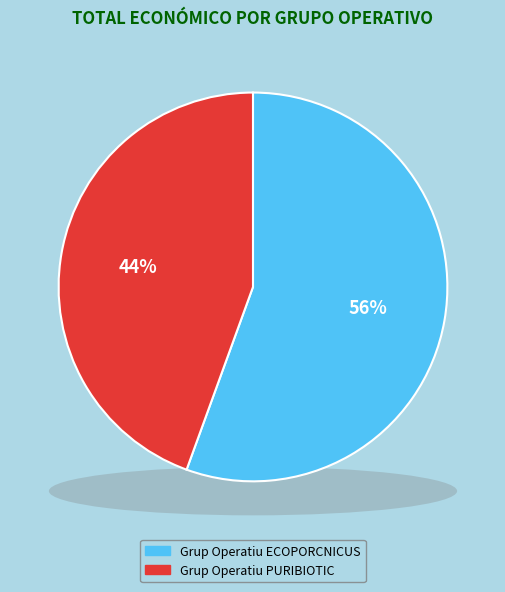

Which slice is the smallest?

Grup Operatiu PURIBIOTIC